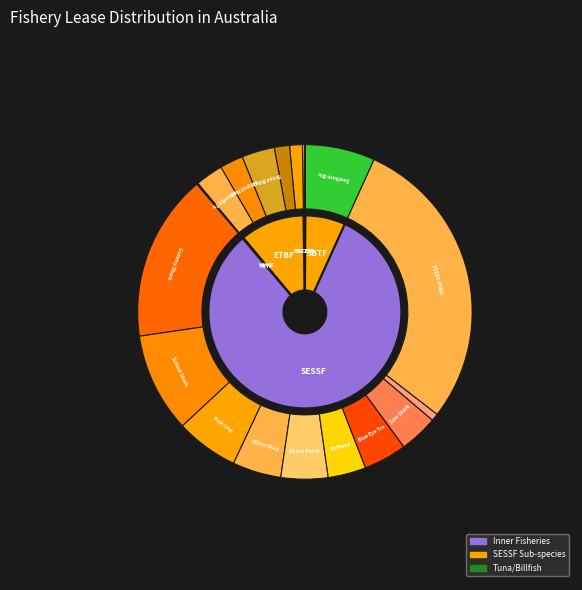

What is the change in value from Bass Strait Central Zone Scallop Fishery to Macquarie Island Toothfish Fishery?

-8